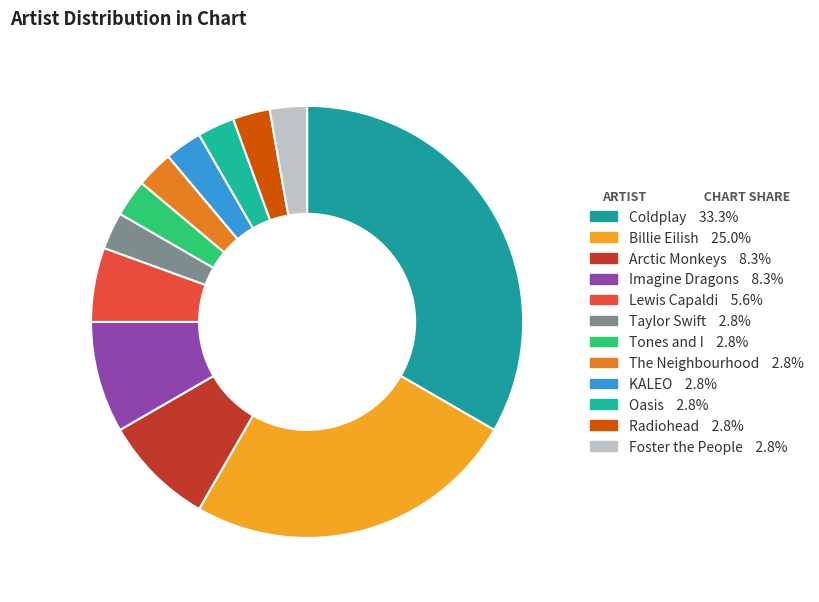

How many slices are in this pie chart?

12